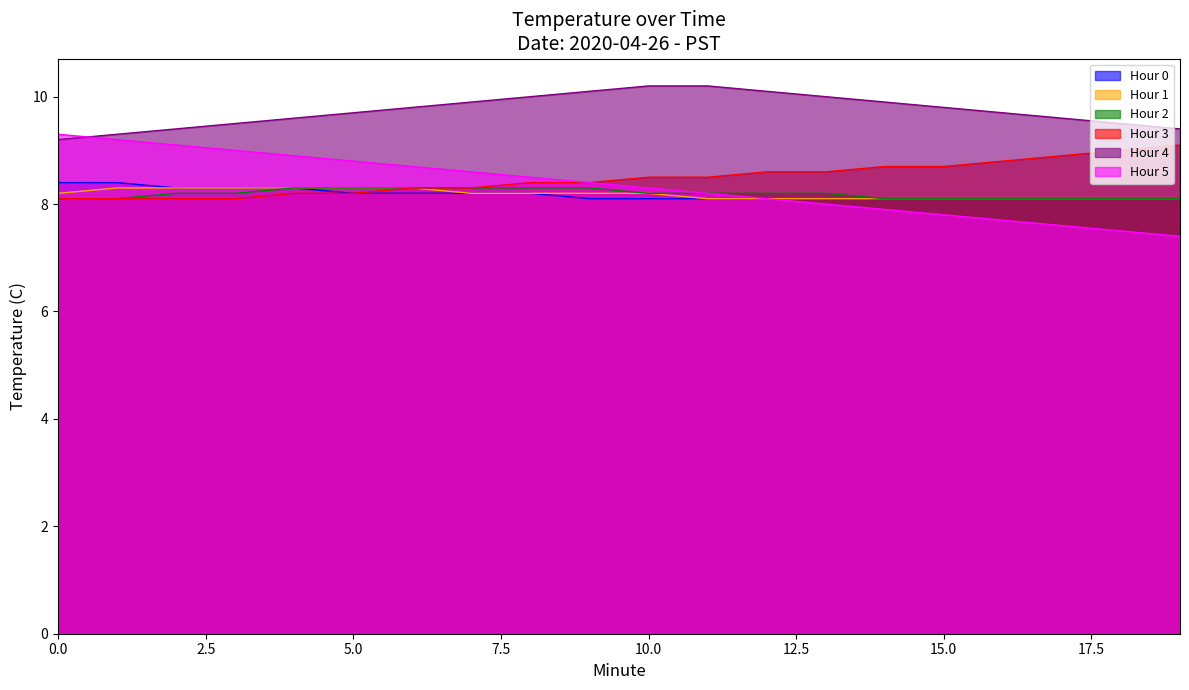

What is the difference between the second highest and minimum values in the Hour 2 series?

0.2